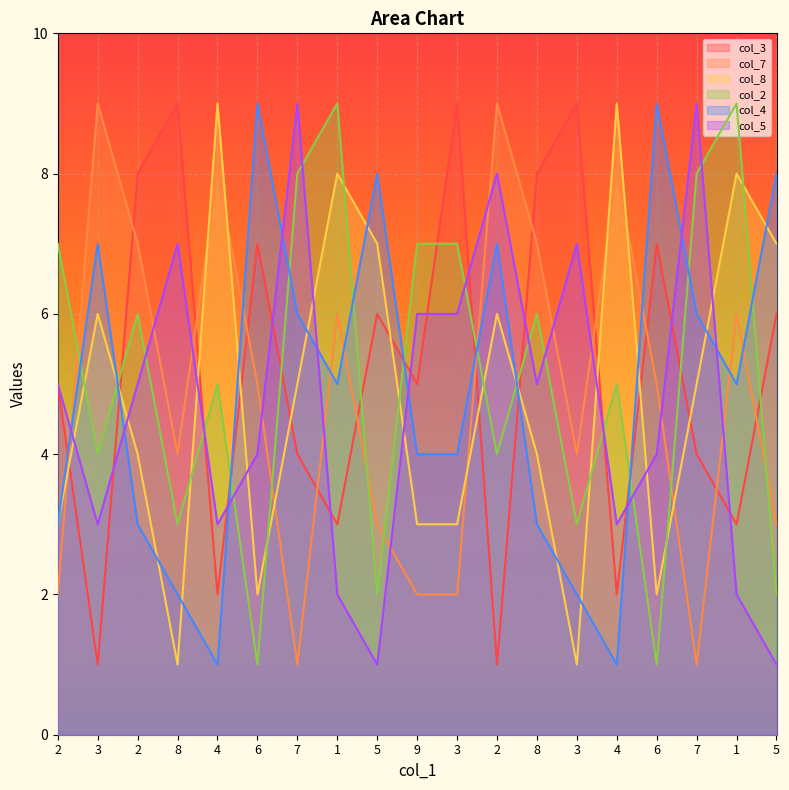

What is the total value across all series at 2?

25